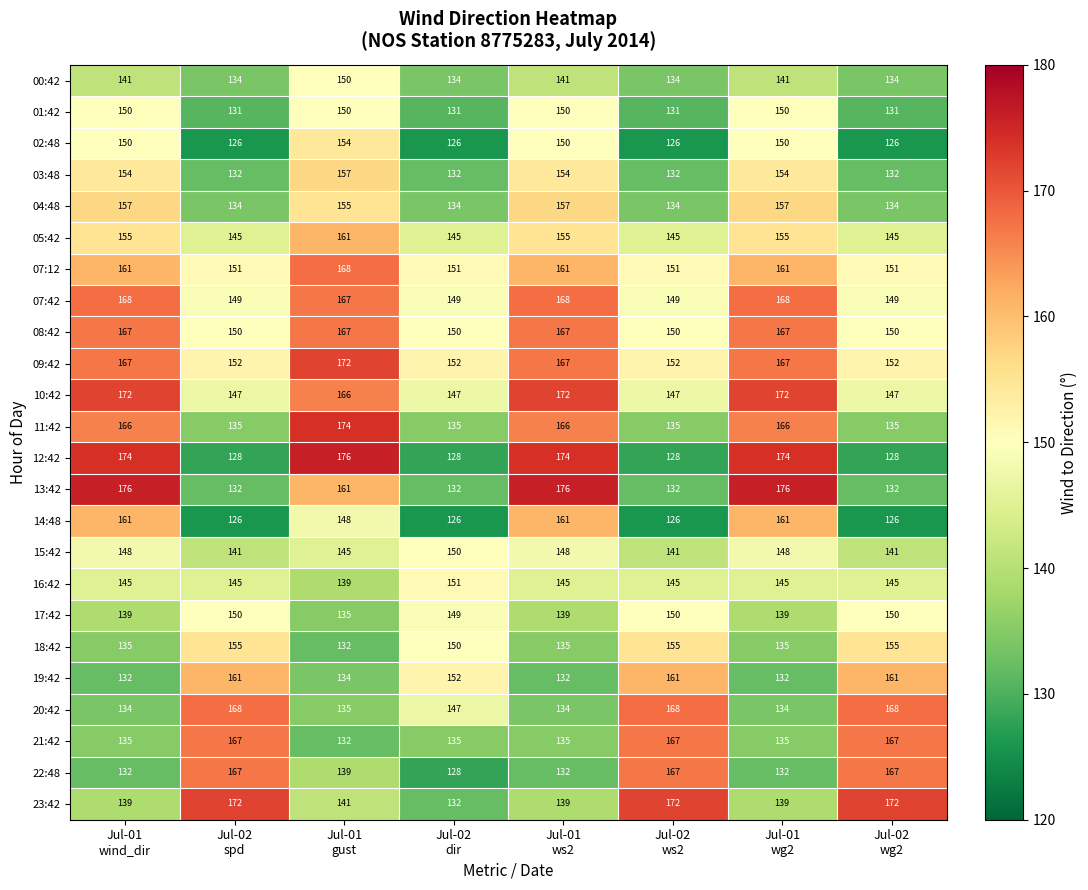

How many distinct data groups are displayed?

24